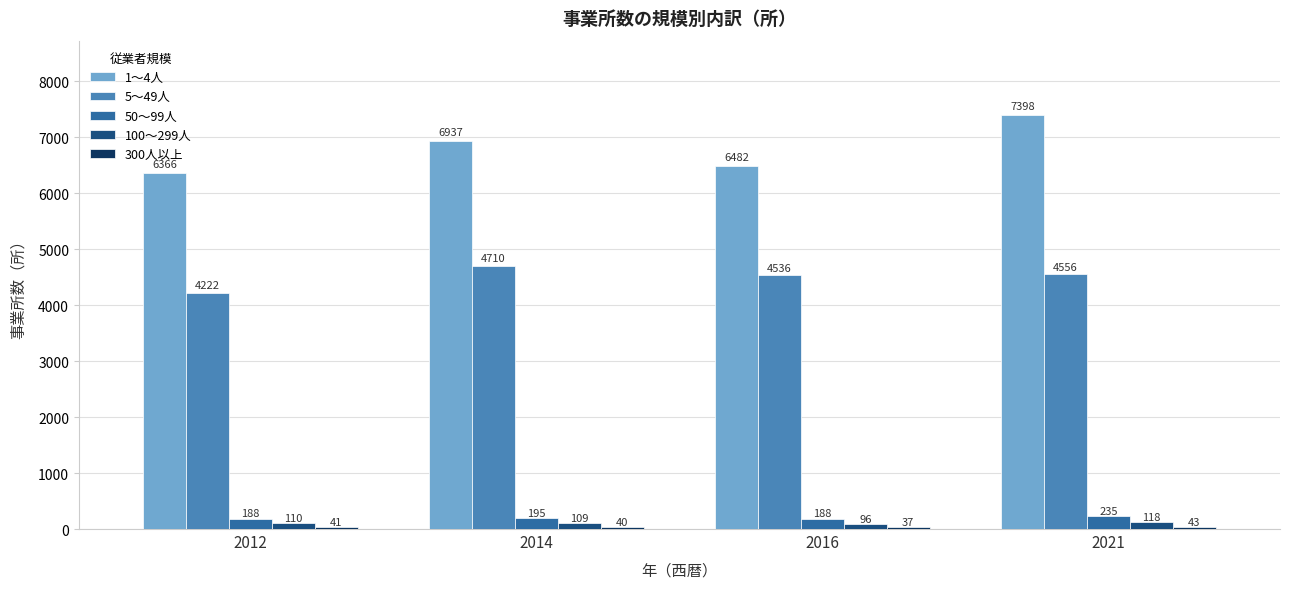

Which category has the lowest value across all series?

2016